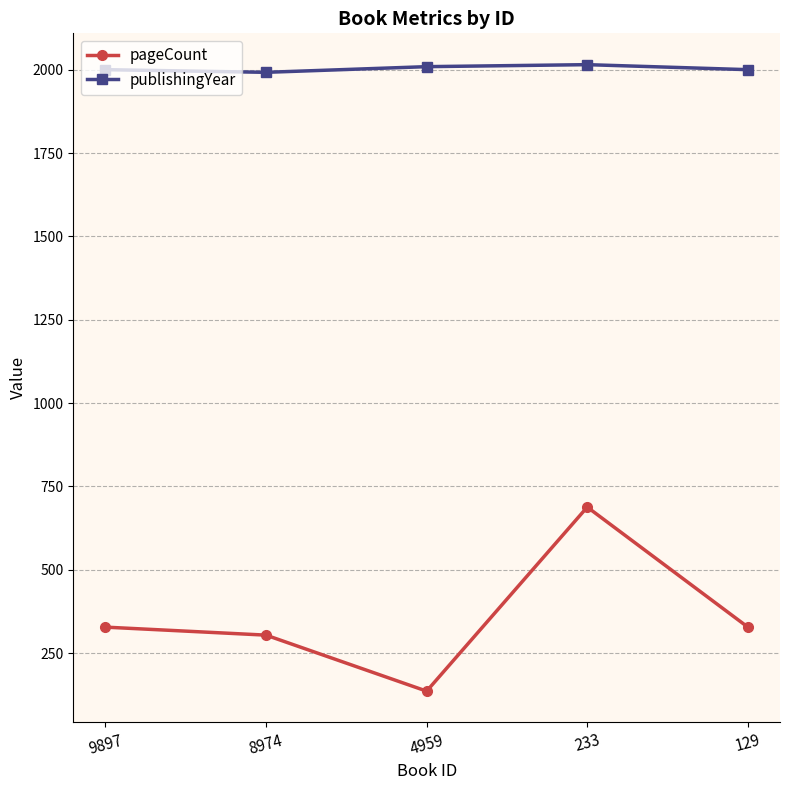

What is the sum of all pageCount values?

1784